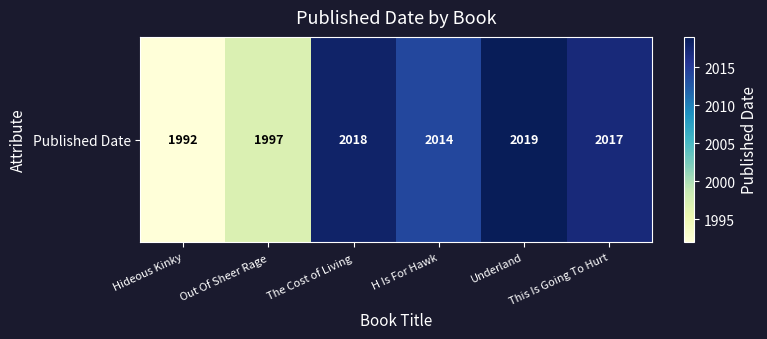

The value at Underland is 2019. True or false?

True